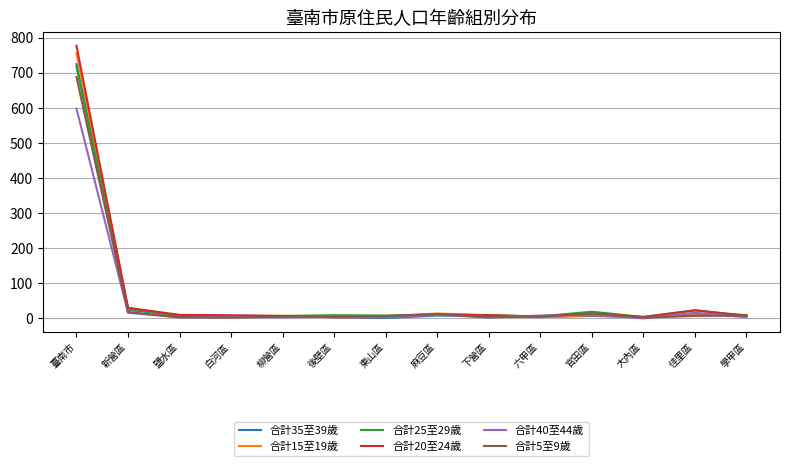

What are all the series names shown in the legend?

合計35至39歲, 合計15至19歲, 合計25至29歲, 合計20至24歲, 合計40至44歲, 合計5至9歲